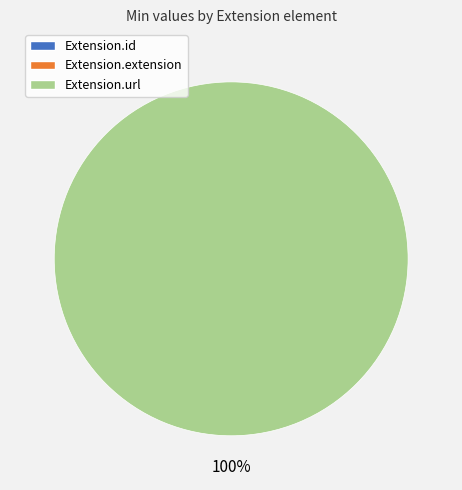

Count the number of slices in the pie.

3